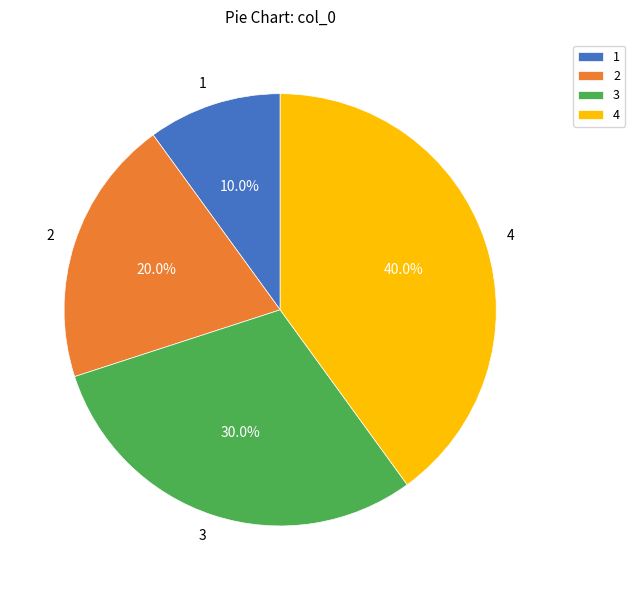

To the nearest percent, what is the difference between the largest and smallest slice percentages?

30%